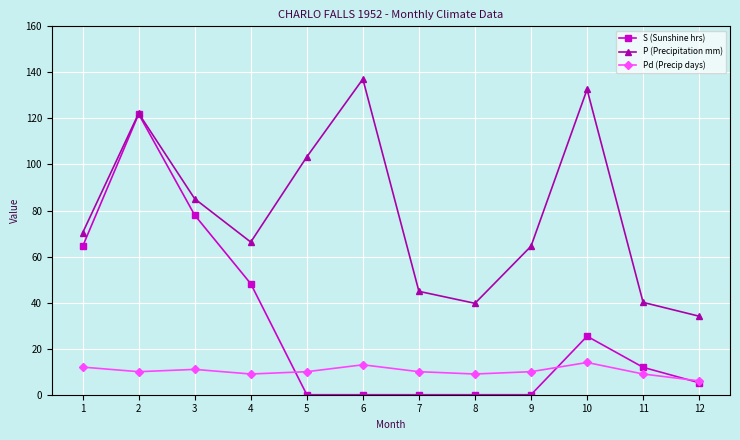

What is the value of the Pd (Precip days) point at the 12th from the left?

6.0